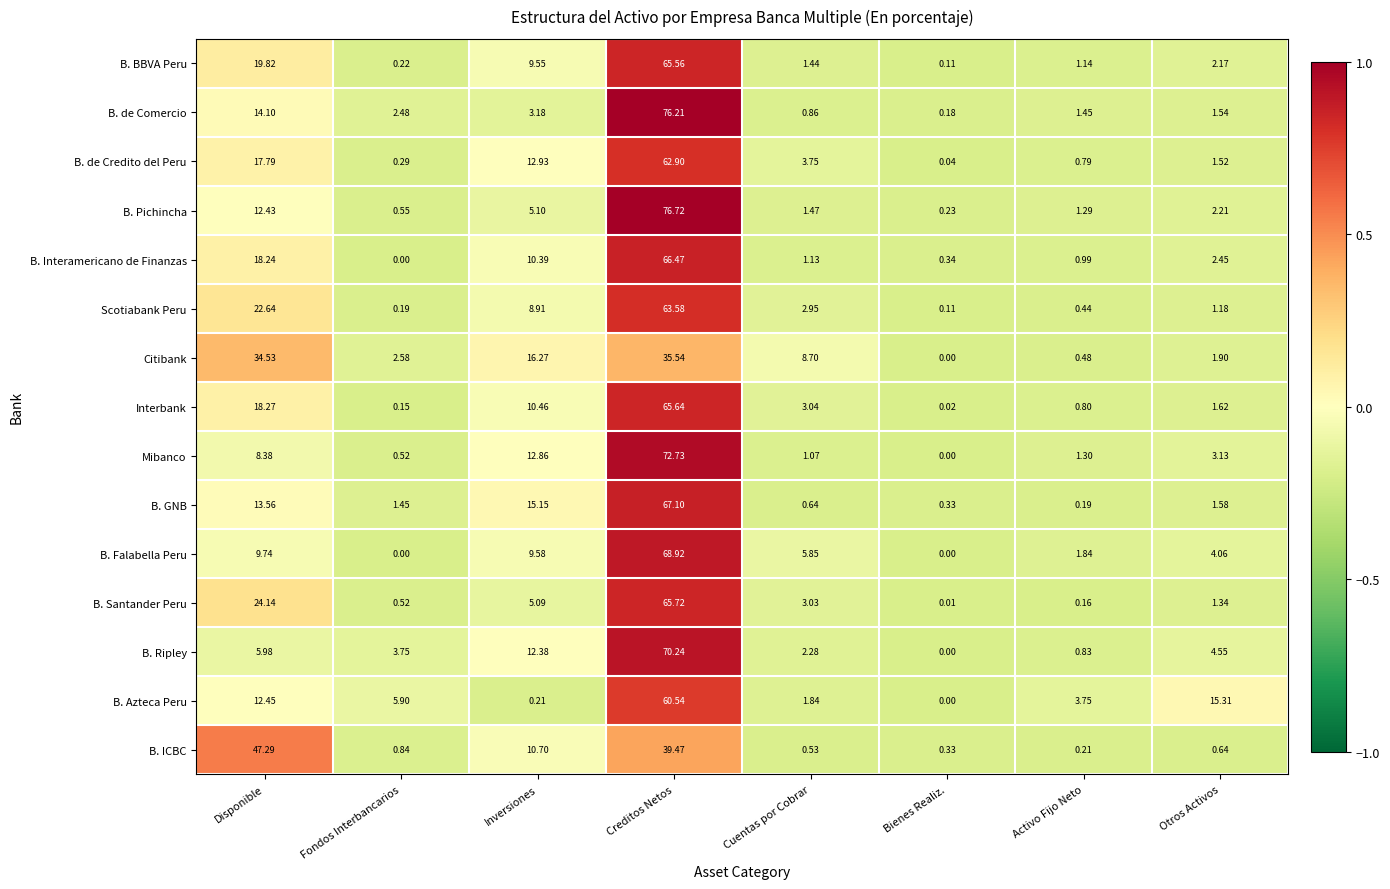

Is the value of B. BBVA Peru at Disponible greater than the value of Mibanco at Disponible?

Yes